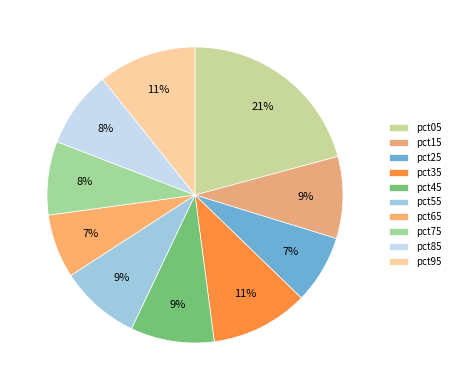

How many segments does this pie chart have?

10